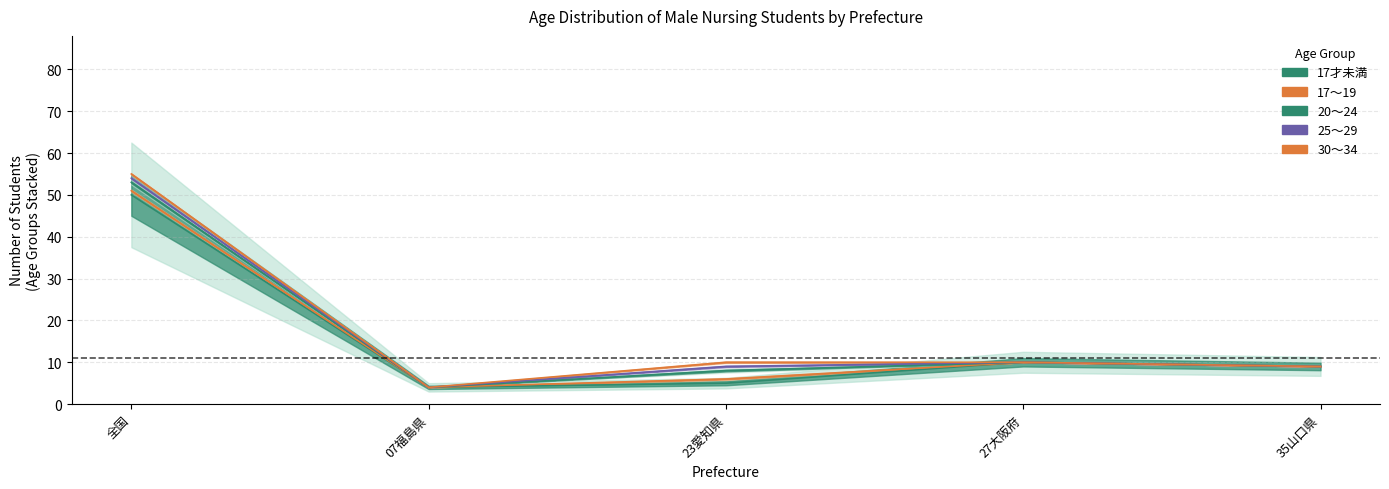

Count the number of data series in this chart.

5